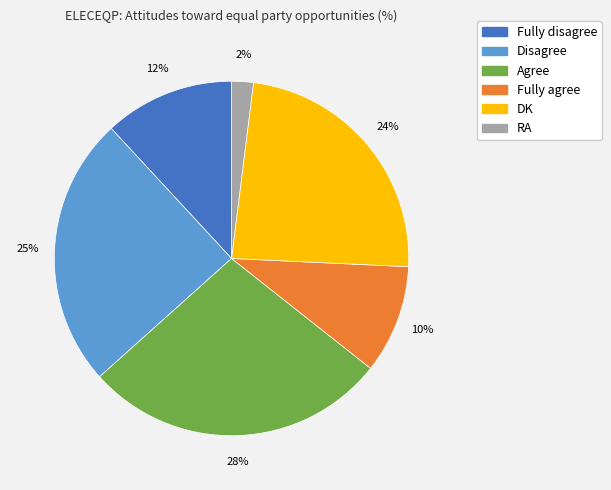

What percentage is the Fully disagree slice, to the nearest percent?

12%